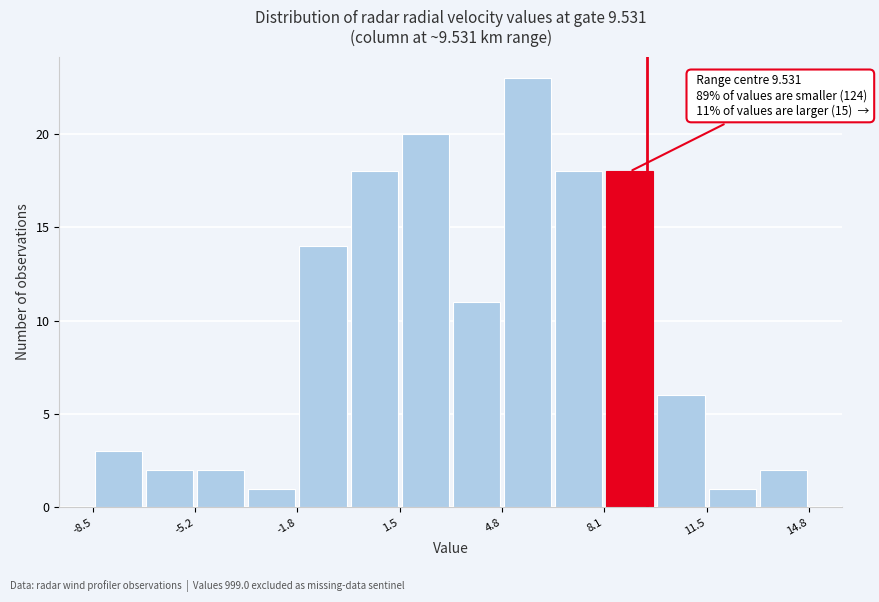

Read against the x-axis, roughly where is the centre of the tallest bar?

5.5